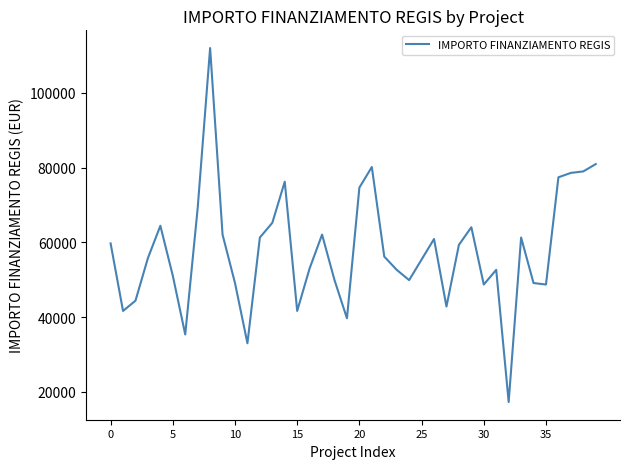

What is the difference between the maximum and minimum values?

94665.7